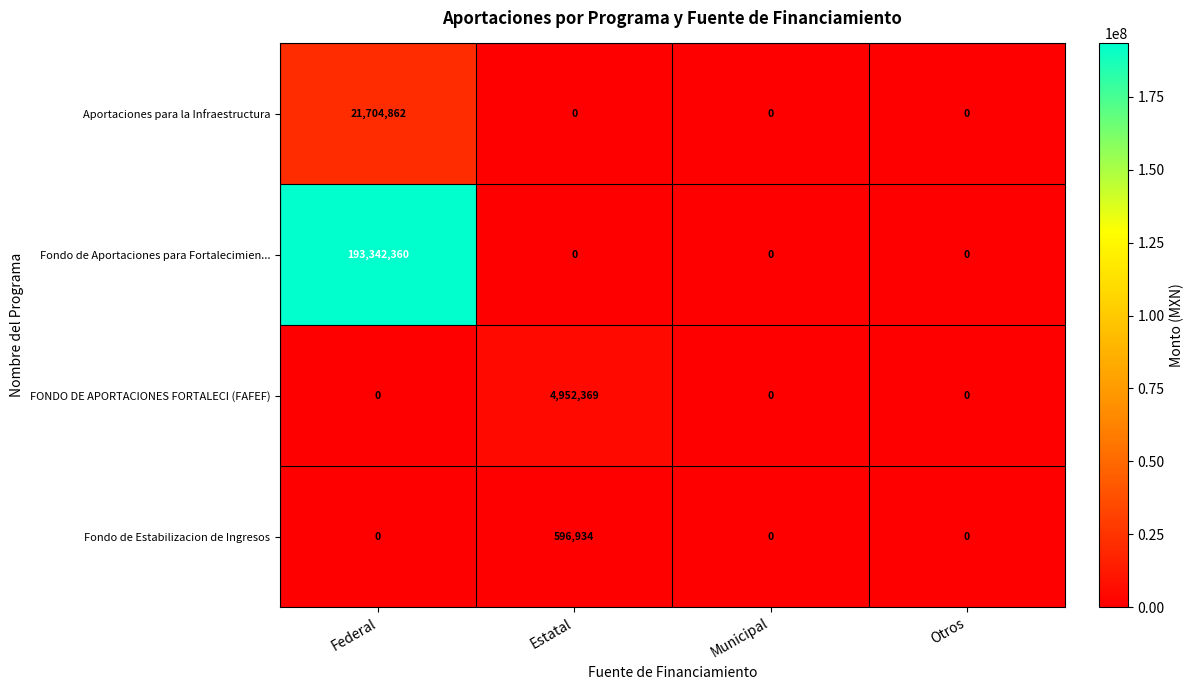

True or false: FONDO DE APORTACIONES FORTALECI (FAFEF) has a value of 4952369 at Estatal.

True